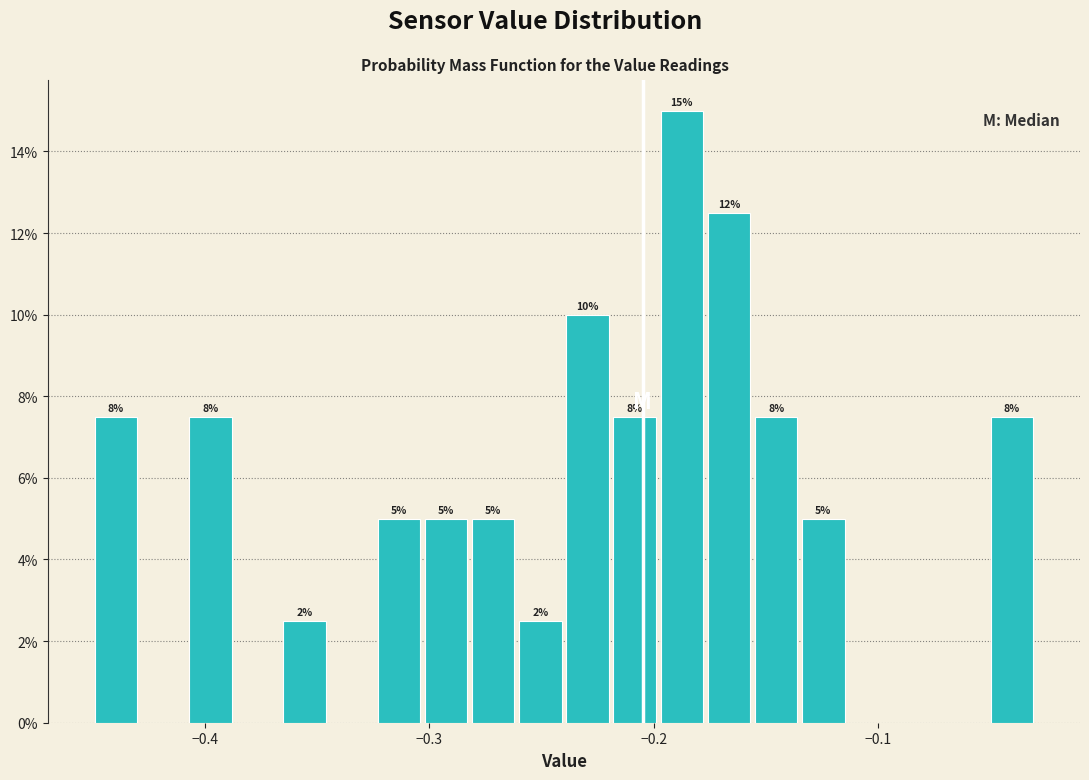

Read against the x-axis, roughly where is the centre of the tallest bar?

-0.19